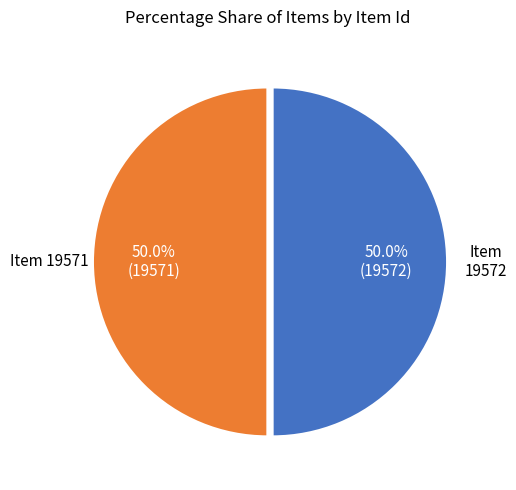

Rank the categories by value from highest to lowest.

Item 19572, Item 19571